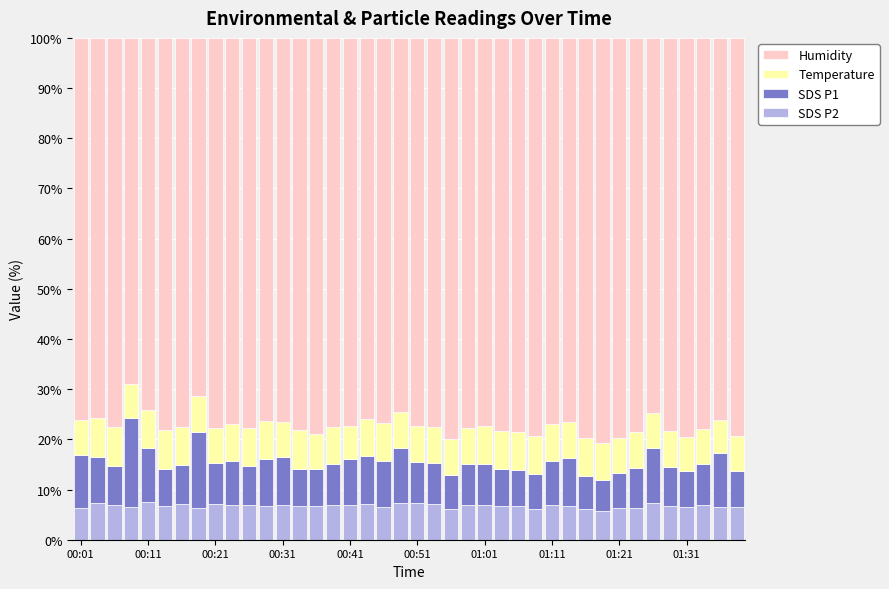

What is the sum of all SDS P2 values?

270.1